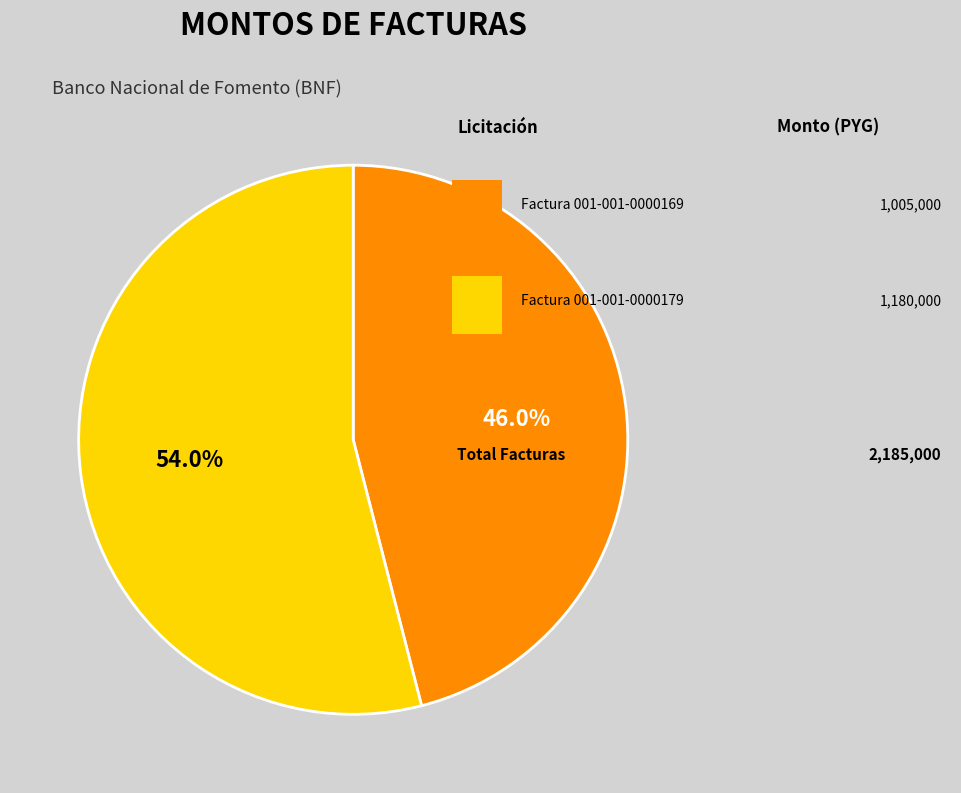

Does any single category account for the majority?

Yes